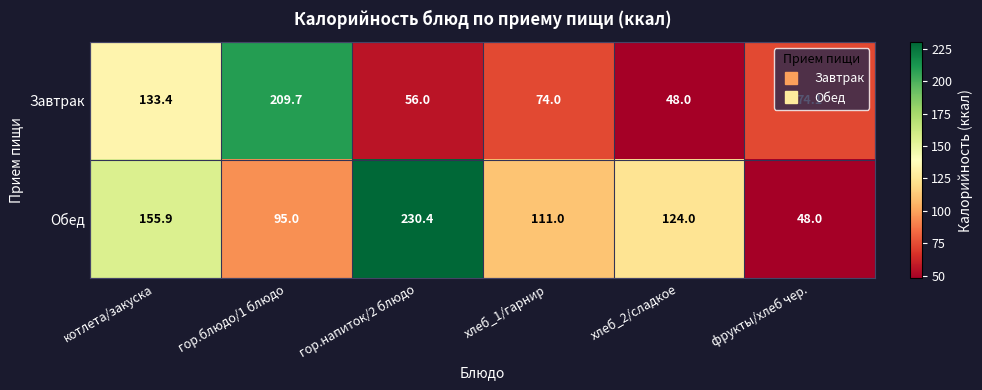

What is the difference between the Обед values at фрукты/хлеб чер. and котлета/закуска?

107.9